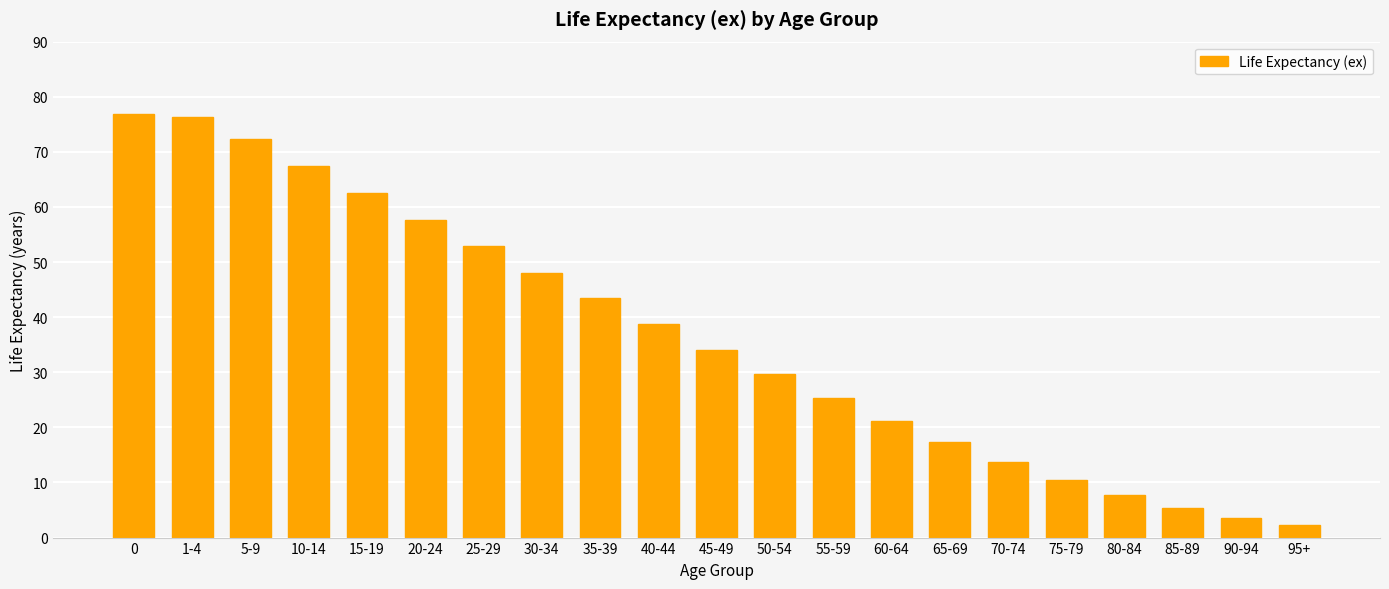

What is the minimum value shown in the chart?

2.3